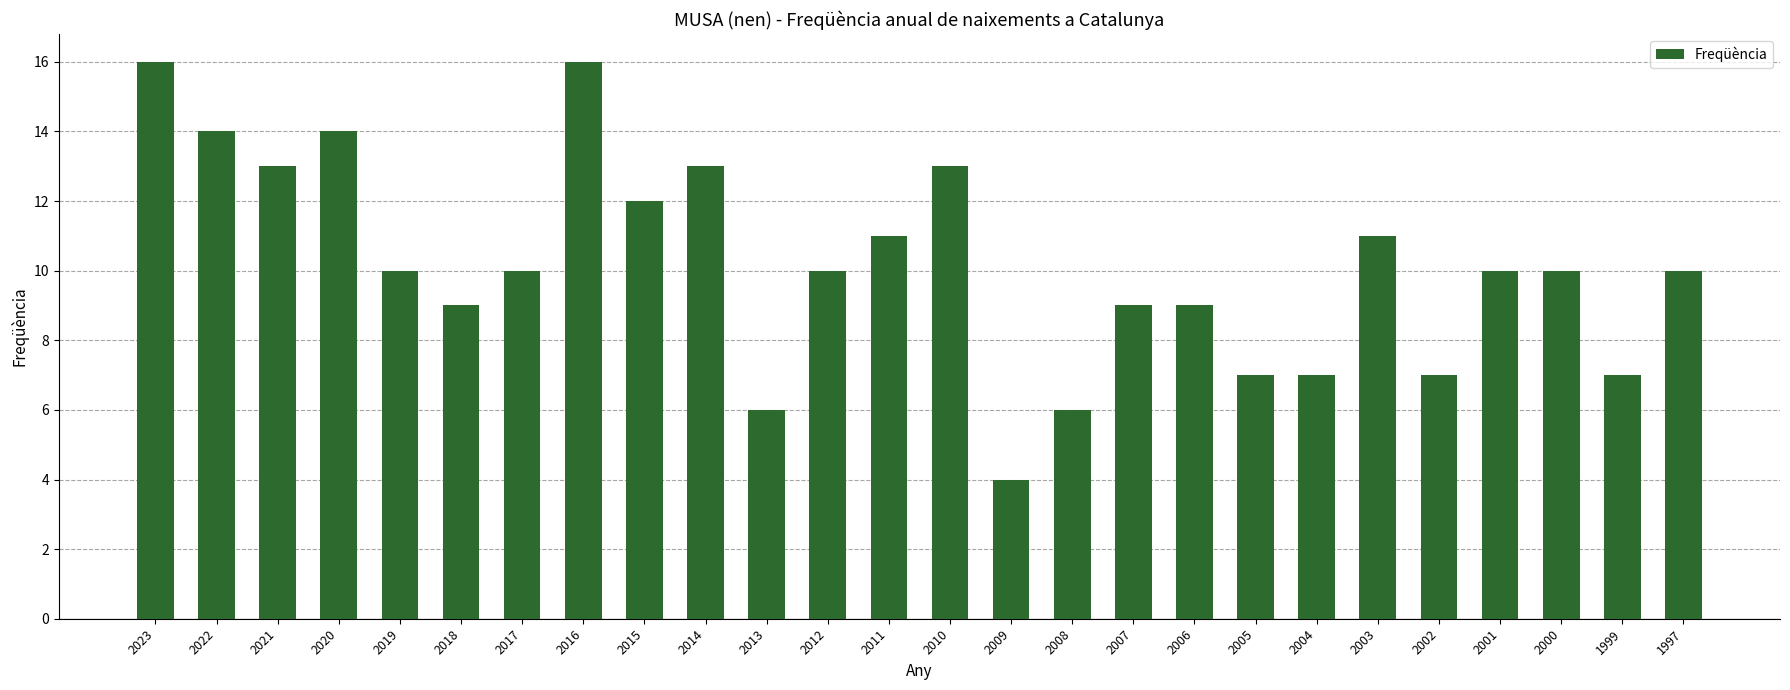

Reading left to right, extract all data points from this chart.

16	14	13	14	10	9	10	16	12	13	6	10	11	13	4	6	9	9	7	7	11	7	10	10	7	10